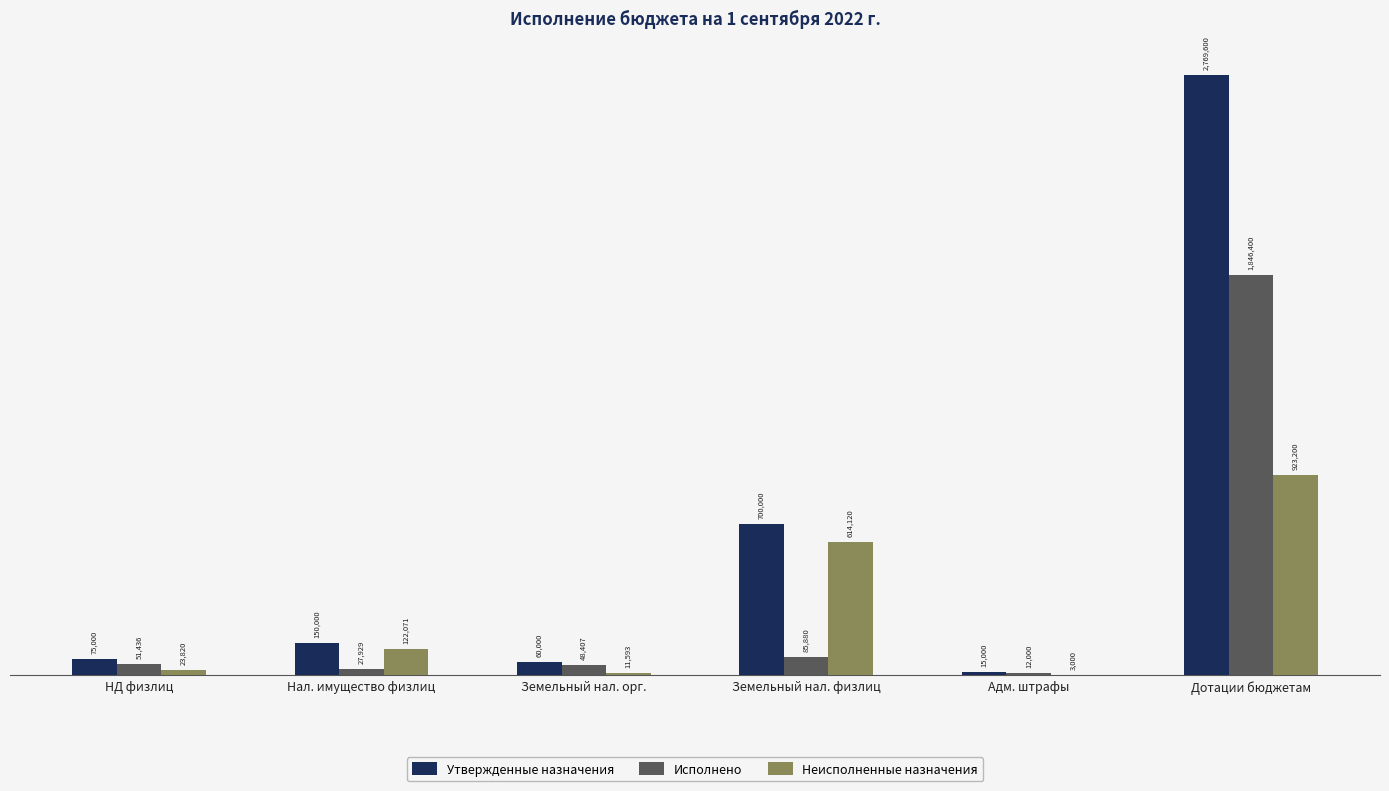

What are all the series names shown in the legend?

Утвержденные назначения, Исполнено, Неисполненные назначения